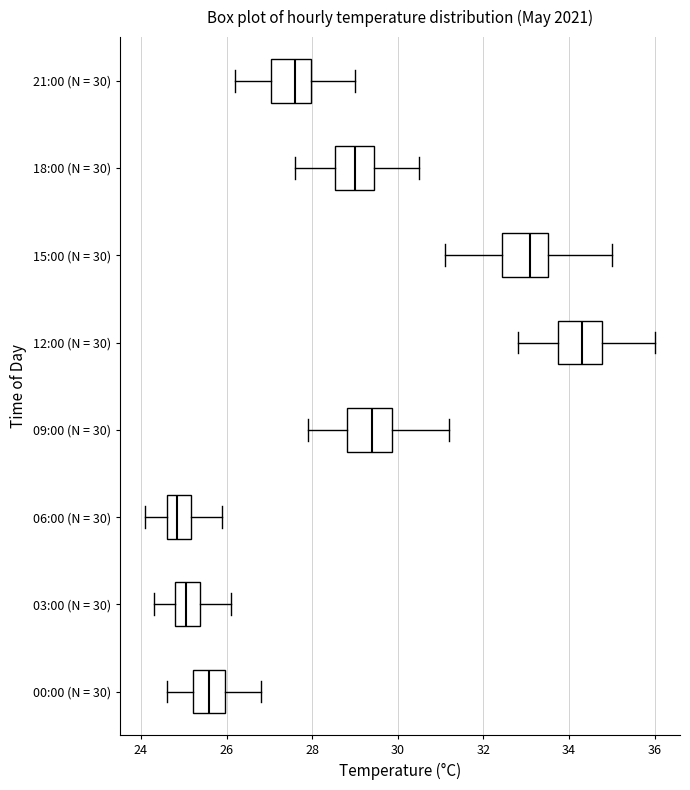

Reading bottom to top, read every box against the x-axis: the position of its median line, the range the box covers, and the ends of its whiskers. The values are not printed on the chart, so give them approximately, as read against the axis.

00:00 (N = 30): median 25.6, box 25.2 to 26.0, whiskers 24.6 to 26.8
03:00 (N = 30): median 25.0, box 24.8 to 25.4, whiskers 24.4 to 26.2
06:00 (N = 30): median 24.8, box 24.6 to 25.2, whiskers 24.2 to 26.0
09:00 (N = 30): median 29.4, box 28.8 to 29.8, whiskers 28.0 to 31.2
12:00 (N = 30): median 34.4, box 33.8 to 34.8, whiskers 32.8 to 36.0
15:00 (N = 30): median 33.2, box 32.4 to 33.6, whiskers 31.2 to 35.0
18:00 (N = 30): median 29.0, box 28.6 to 29.4, whiskers 27.6 to 30.6
21:00 (N = 30): median 27.6, box 27.0 to 28.0, whiskers 26.2 to 29.0